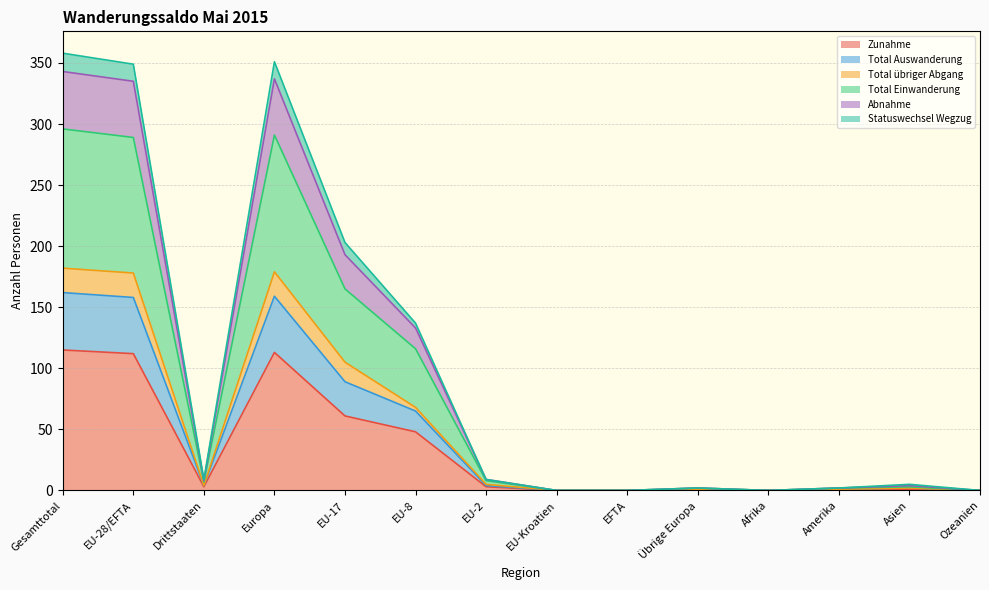

Where is the first local maximum for Total Auswanderung?

Europa